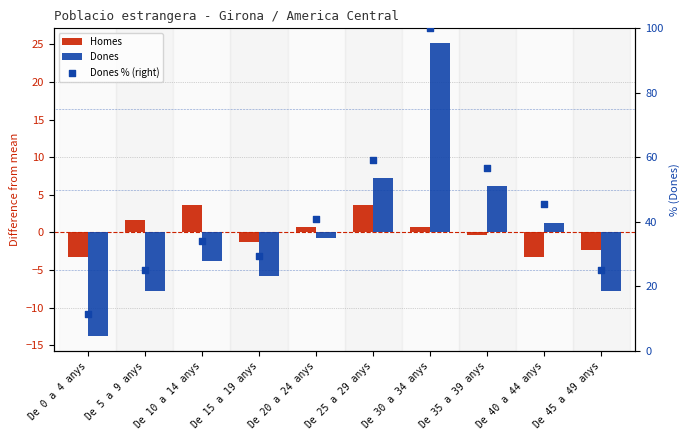

Which series has the largest Y range (max minus min)?

Dones % (right)